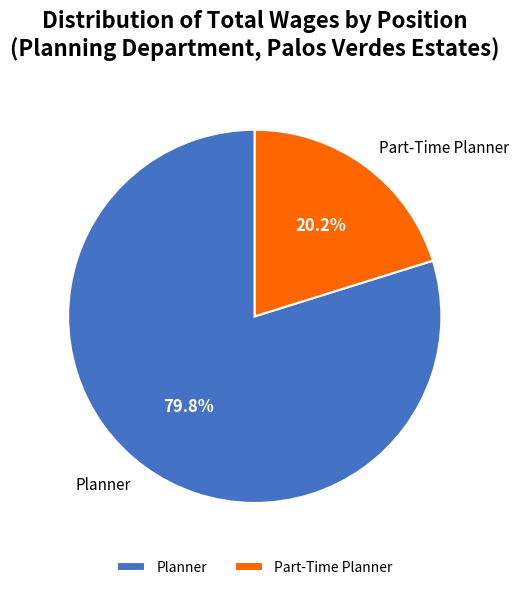

Combined, do Part-Time Planner and Planner account for over 50%?

Yes